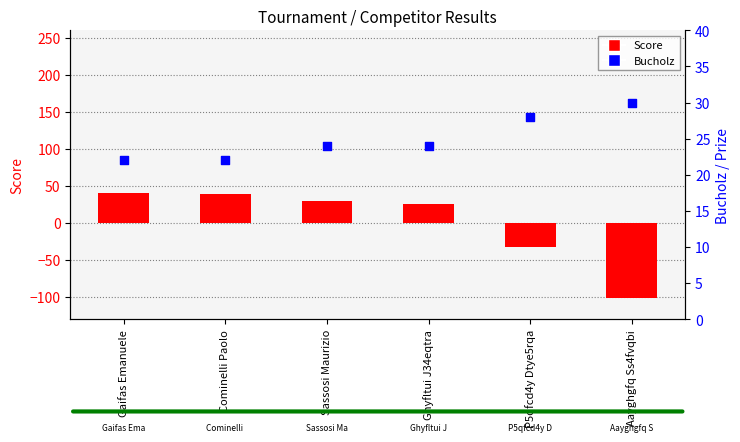

Which series has the largest total across all categories?

Bucholz